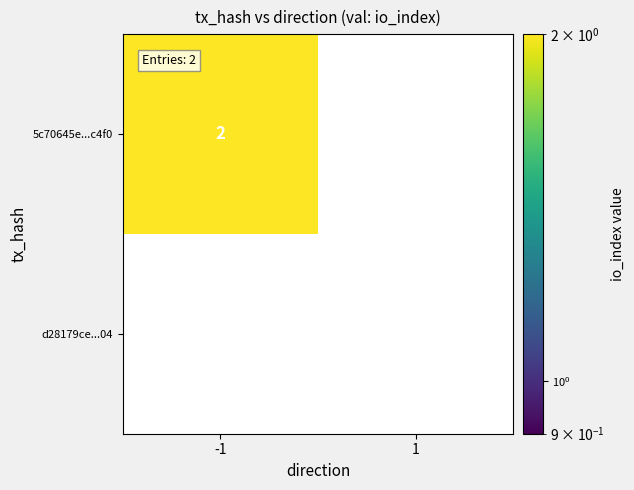

Reading left to right, extract all data points from this chart.

5c70645e00b58db3a2269690021c3399c4dc4f0: 2	0
d28179ce84bb4e3d8ba40425986d1cfb8084b04: 0	0